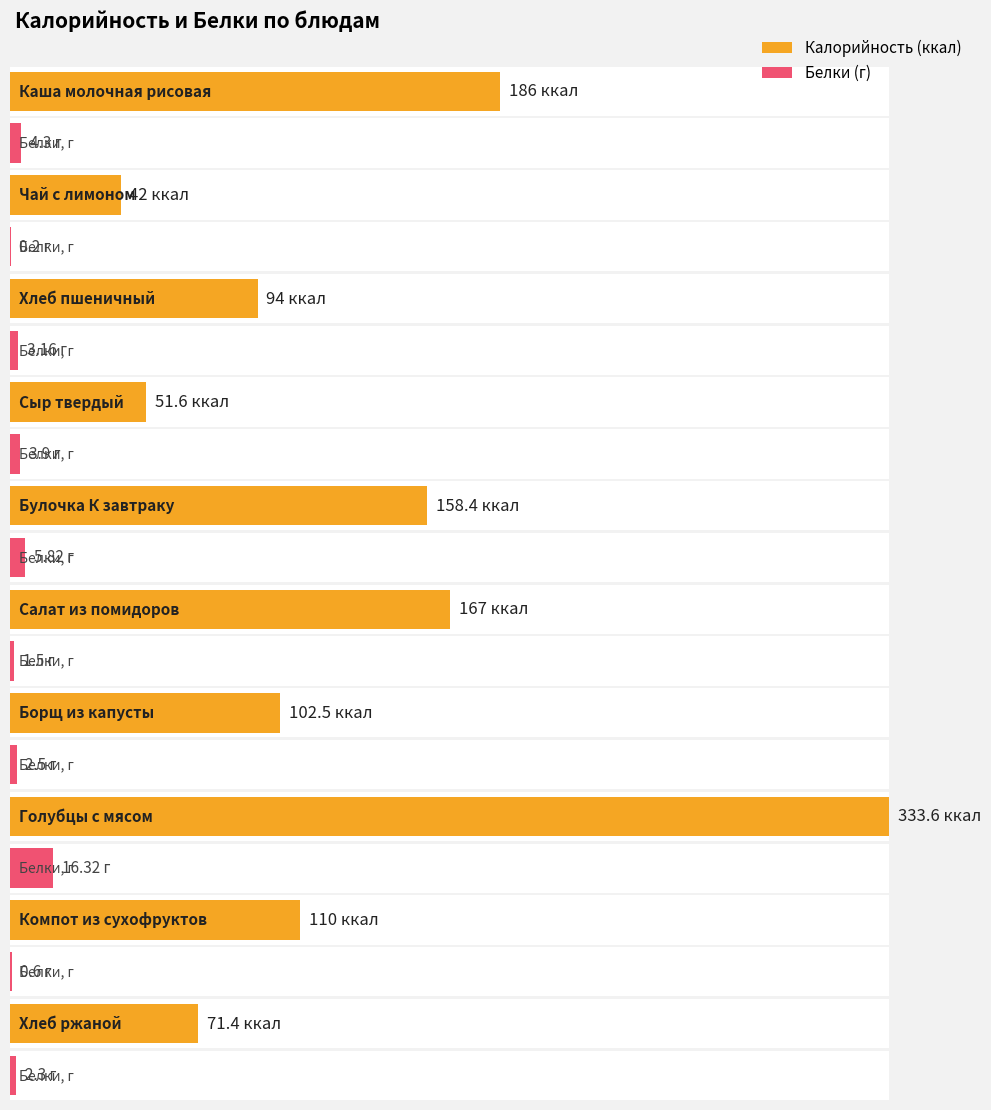

Read the Белки value at Хлеб ржаной.

2.3